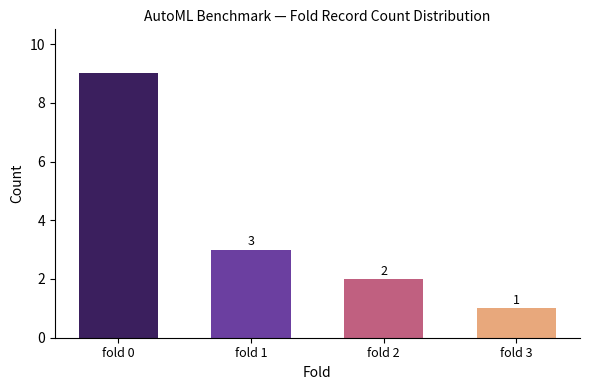

List the labels in order of value, smallest first.

fold 3, fold 2, fold 1, fold 0